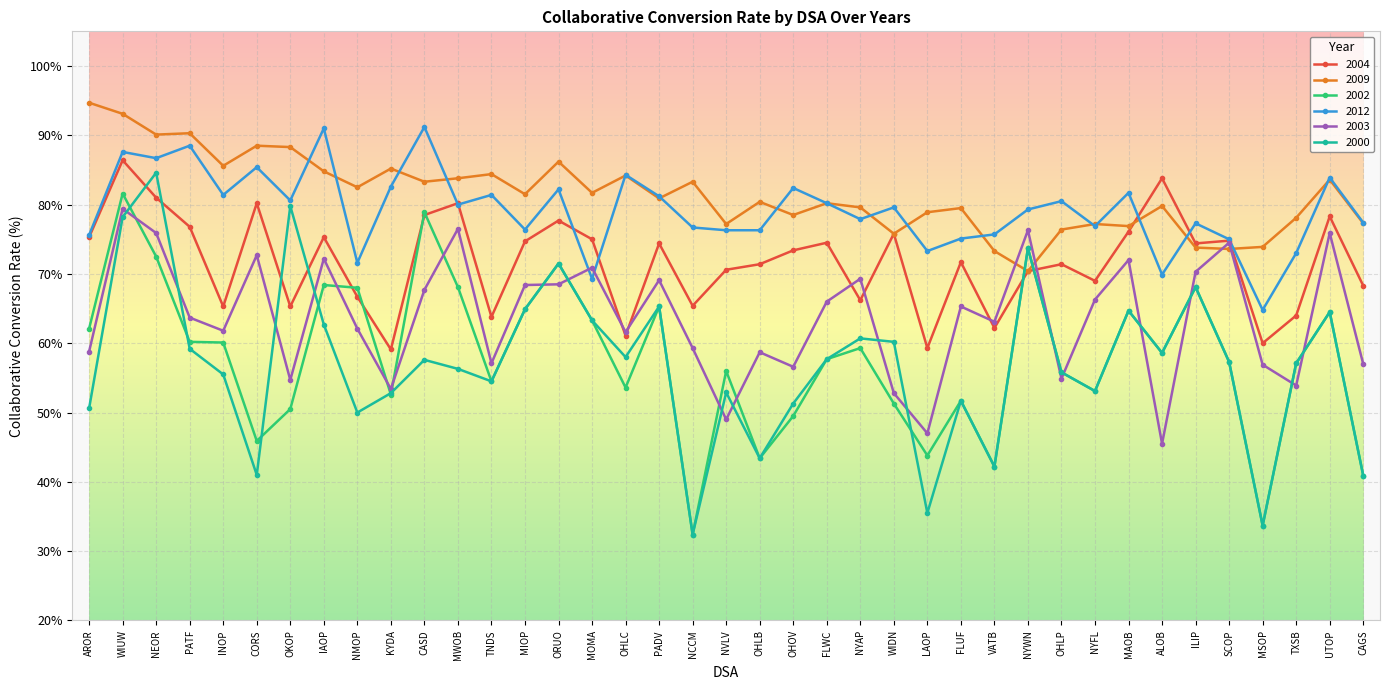

Is it true that 2000 equals 84.1 at INOP?

False